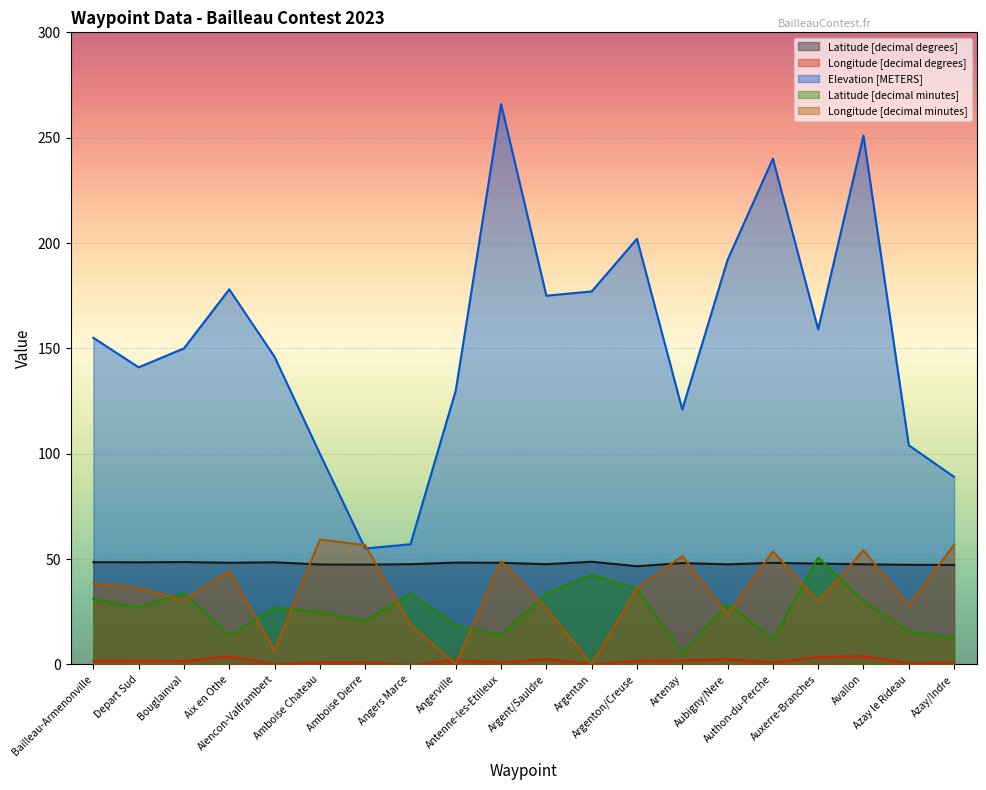

Which series has the largest total across all categories?

Elevation [METERS]